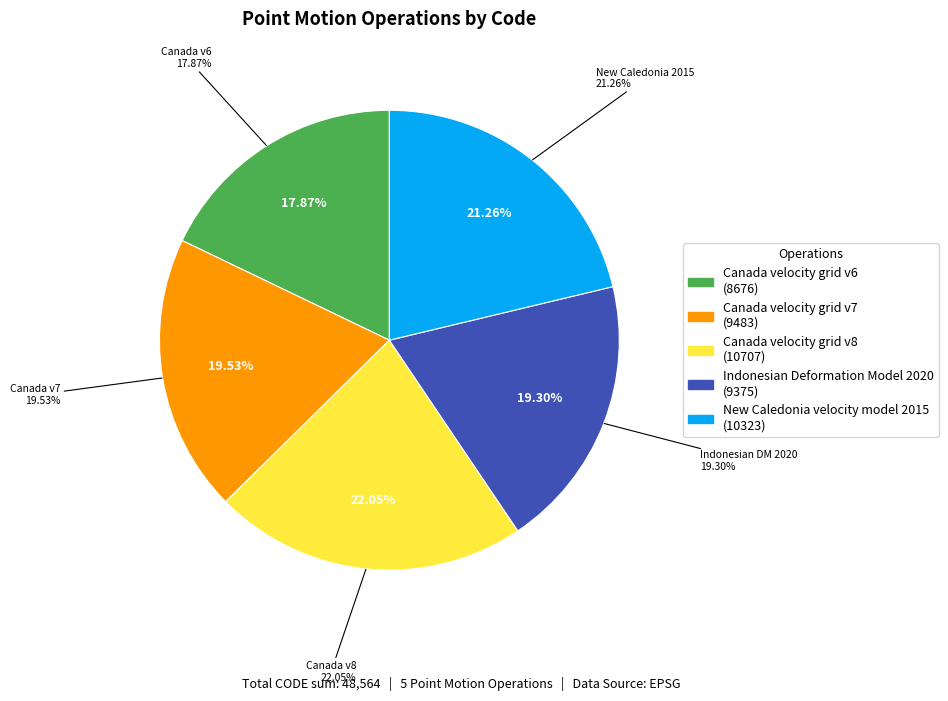

The New Caledonia velocity model 2015 slice represents 21% of the pie. True or false?

True